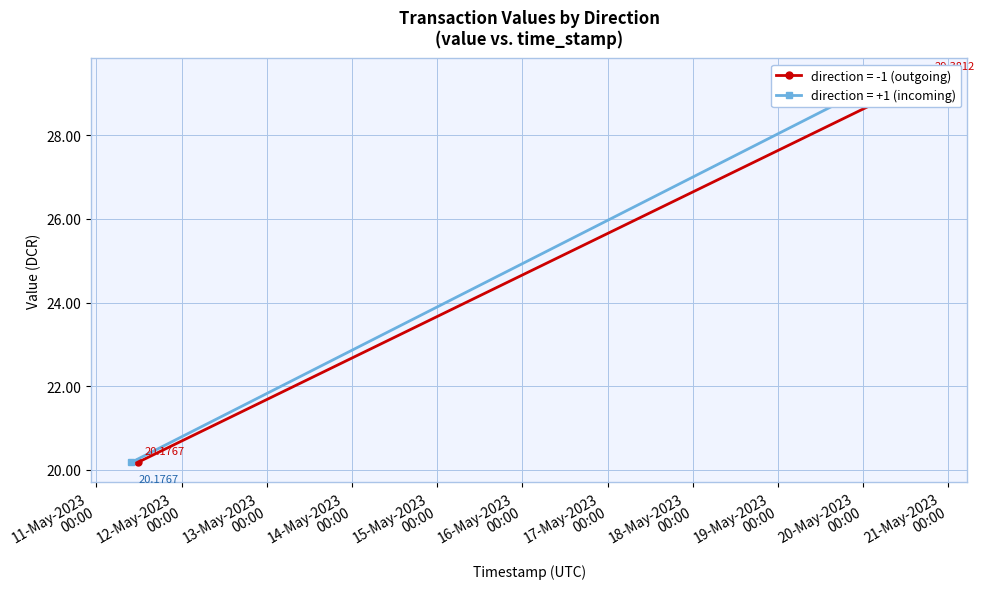

Which series changed the most between 0 and 1?

value (direction=-1)